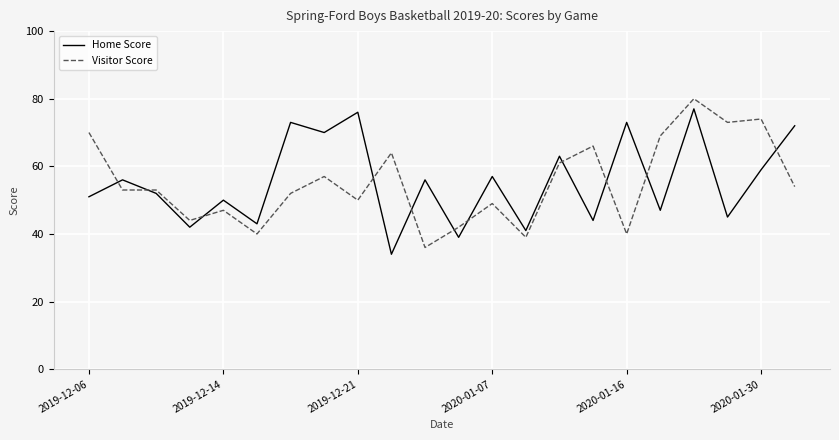

What is the difference between the maximum and minimum values in the Home Score series?

43